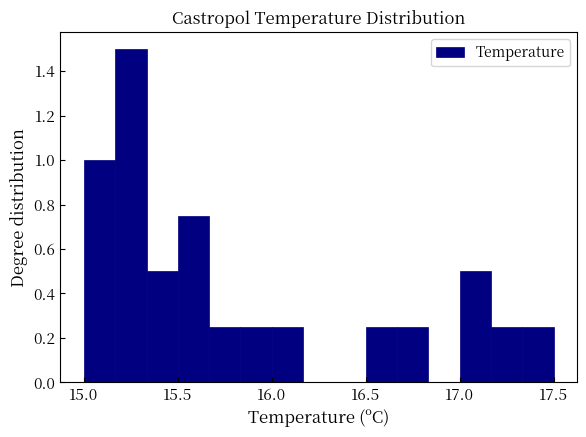

Around what value on the x-axis is the tallest bar? Give the approximate position of its centre, as read against the axis.

15.25